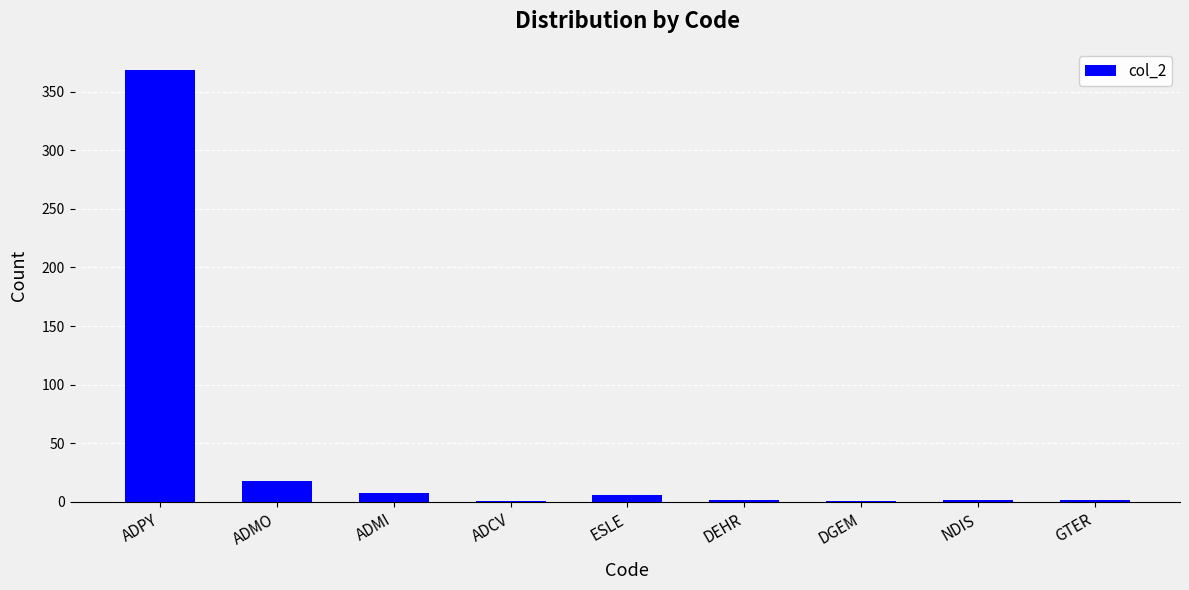

Where is the data nearest to the value 184?

ADMO